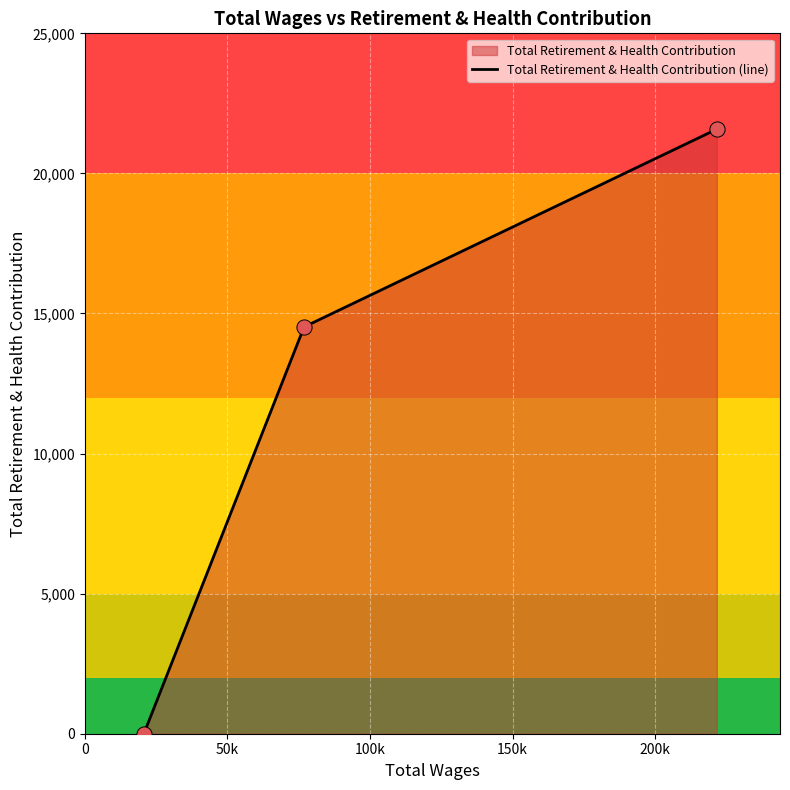

What is the difference between the second highest and minimum values?

14520